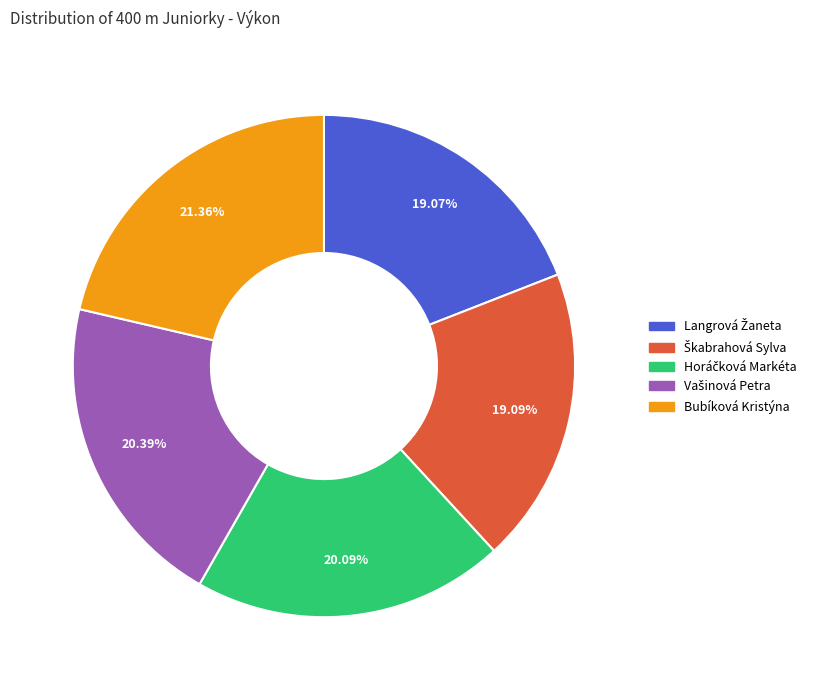

Is there a majority slice in this chart?

No